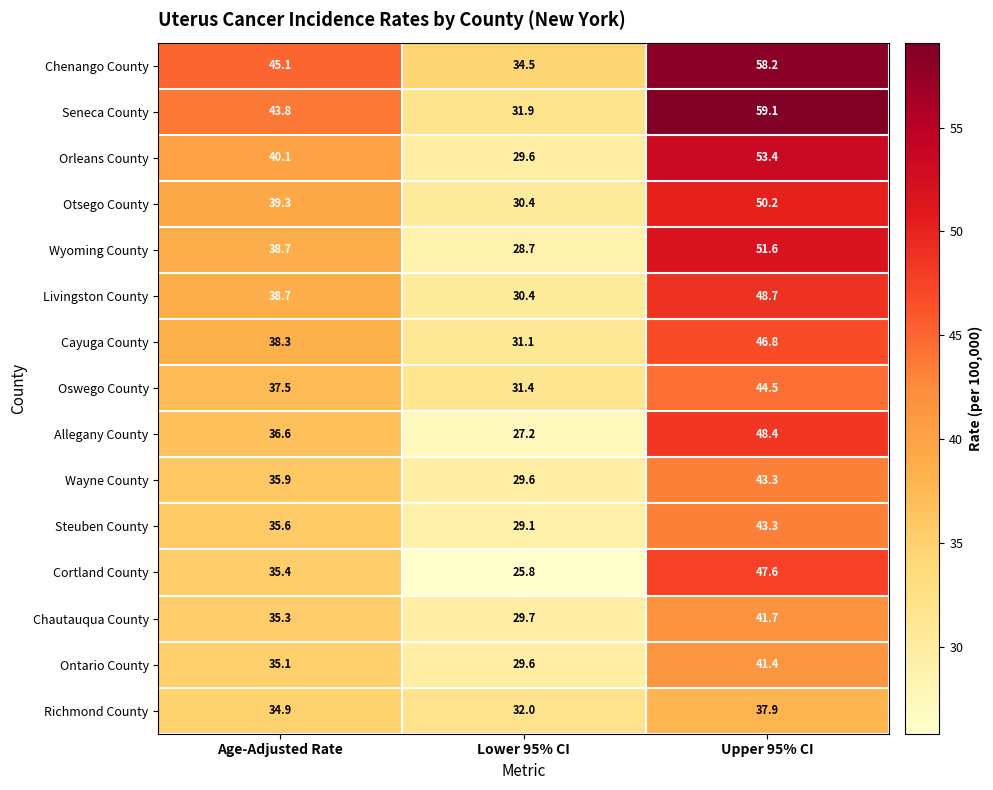

What is the difference between the highest and lowest values at Upper 95% CI?

21.2